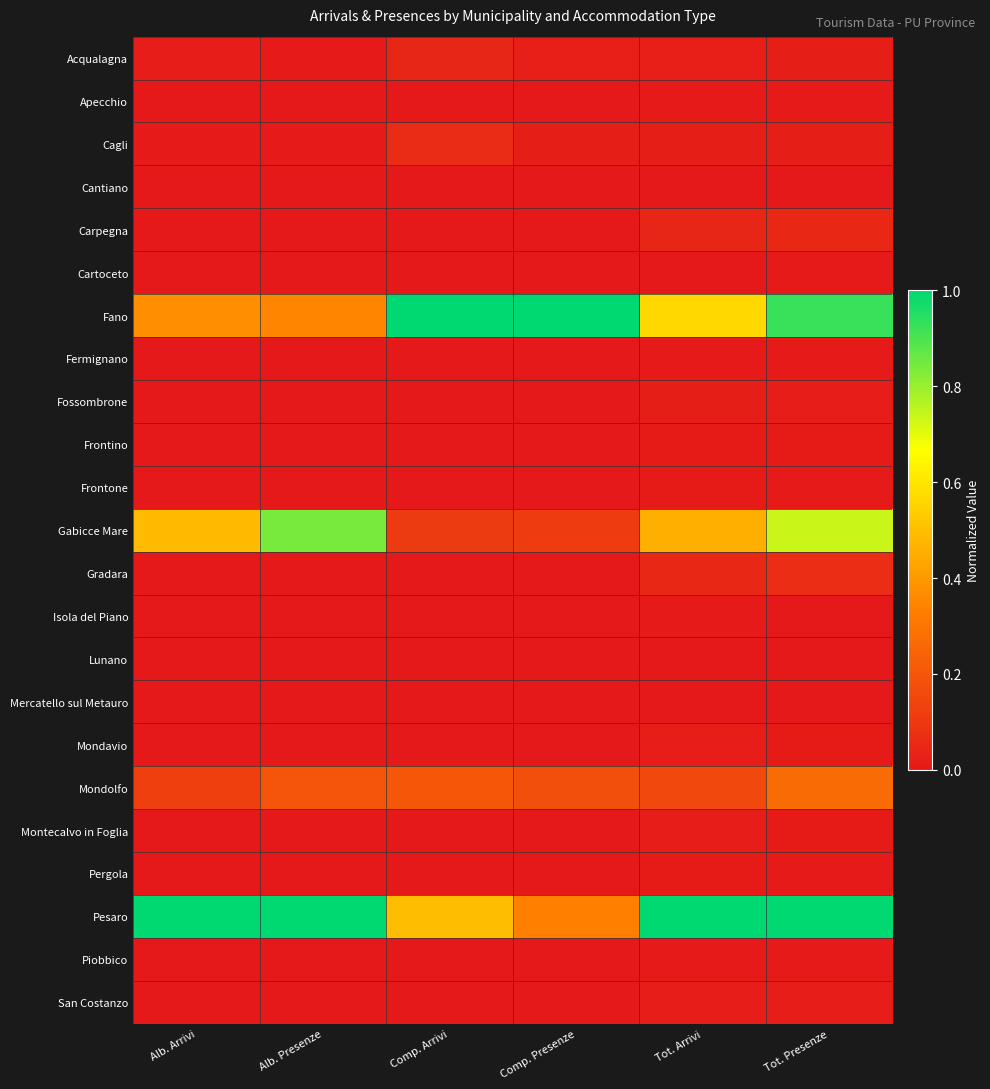

What is the greatest value displayed?

1.0